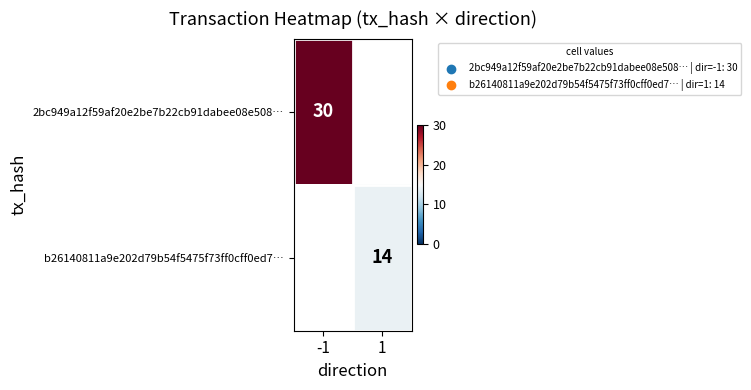

The b26140811a9e202d79b54f5475f73ff0cff0ed7… series shows 21.0 at 1. True or false?

False